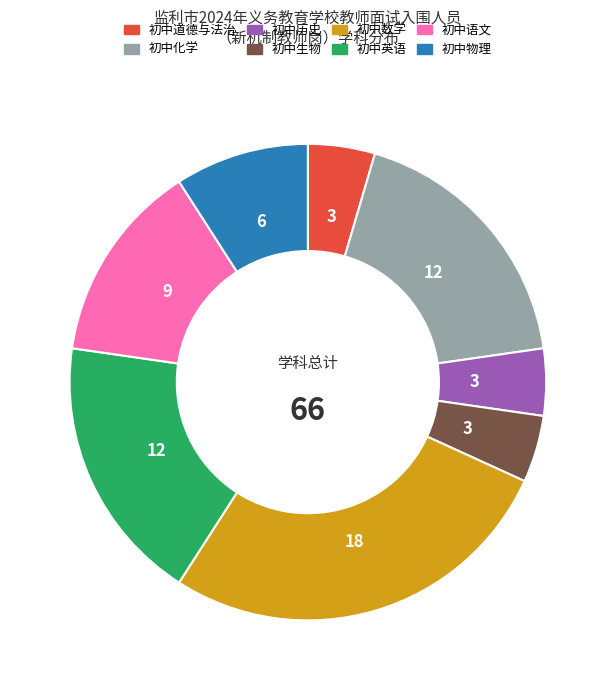

Does any single category account for the majority?

No